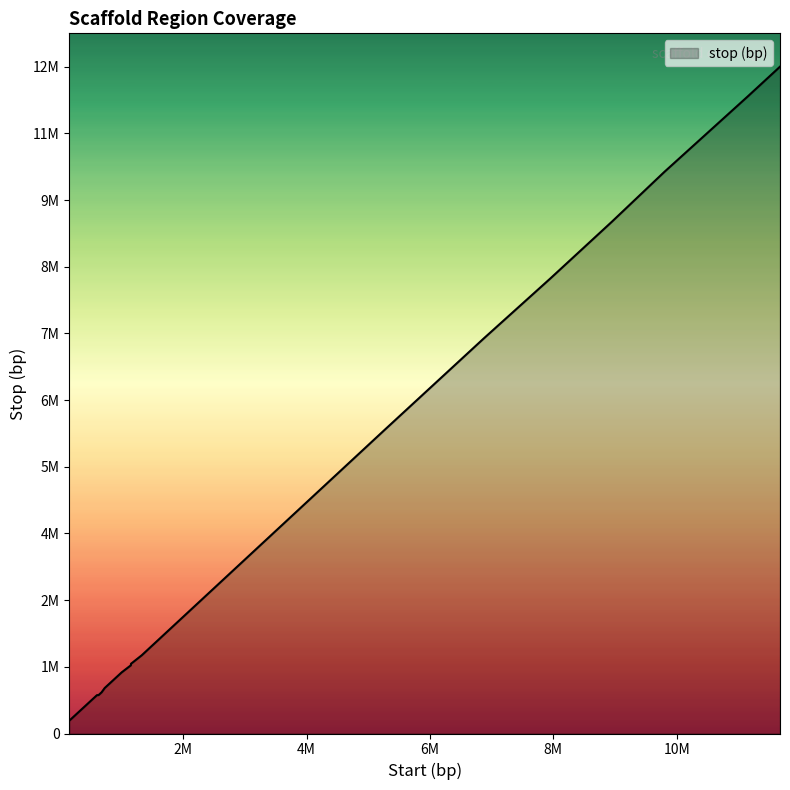

The value at 1325001 is 886335. True or false?

False